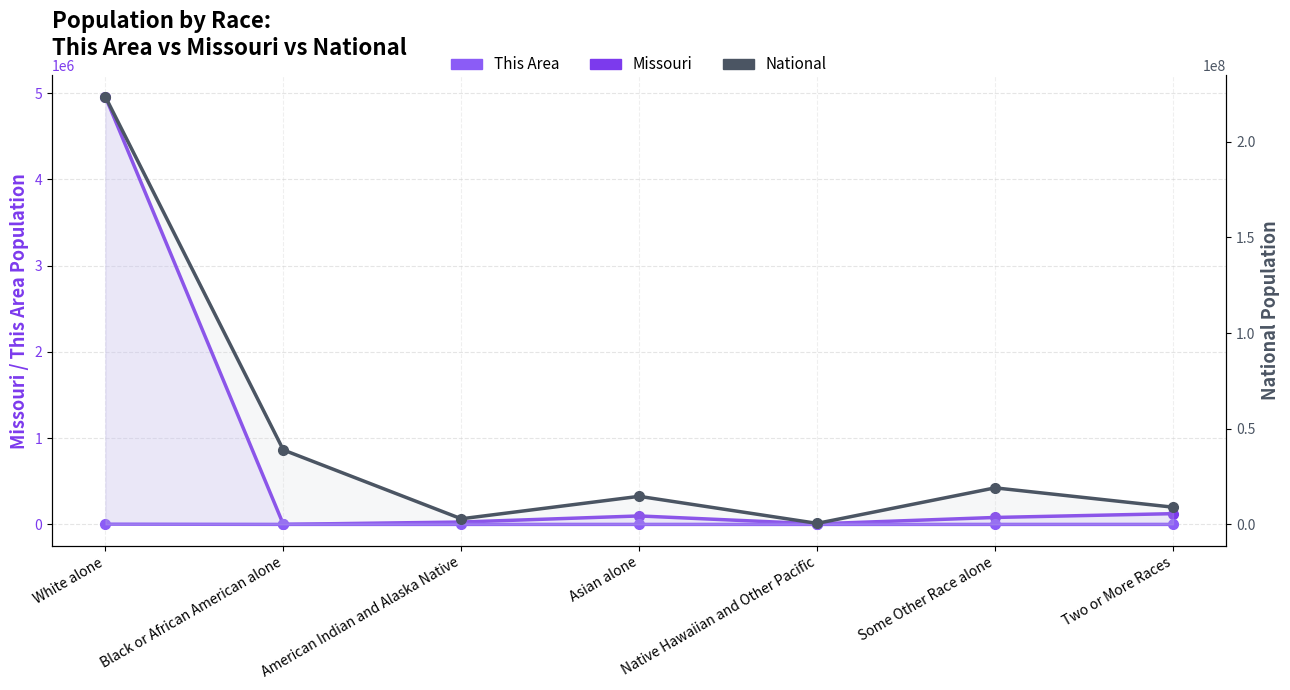

Reading left to right, list all the values displayed in this chart.

Missouri: White alone=4958770	Black or African American alone=391	American Indian and Alaska Native=27376	Asian alone=98083	Native Hawaiian and Other Pacific=6261	Some Other Race alone=80457	Two or More Races=124589
This Area: White alone=3134	Black or African American alone=153	American Indian and Alaska Native=18	Asian alone=3	Native Hawaiian and Other Pacific=2	Some Other Race alone=21	Two or More Races=73
National: White alone=223553265	Black or African American alone=38929319	American Indian and Alaska Native=2932248	Asian alone=14674252	Native Hawaiian and Other Pacific=540013	Some Other Race alone=19107368	Two or More Races=9009073